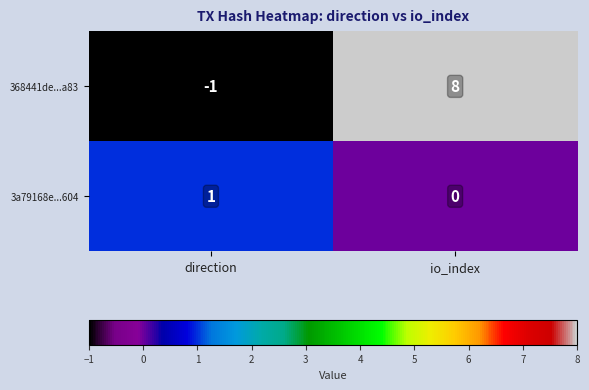

Reading right to left, what are all the values shown in this chart?

368441de...a83: io_index=8	direction=-1
3a79168e...604: io_index=0	direction=1